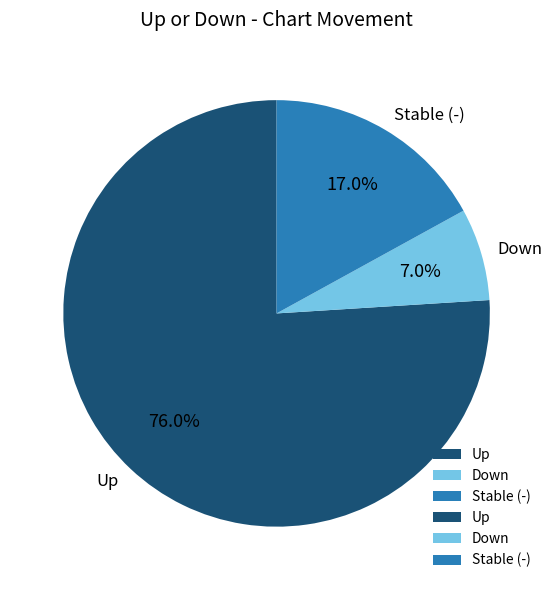

What percentage do Up and Down together represent?

83.0%